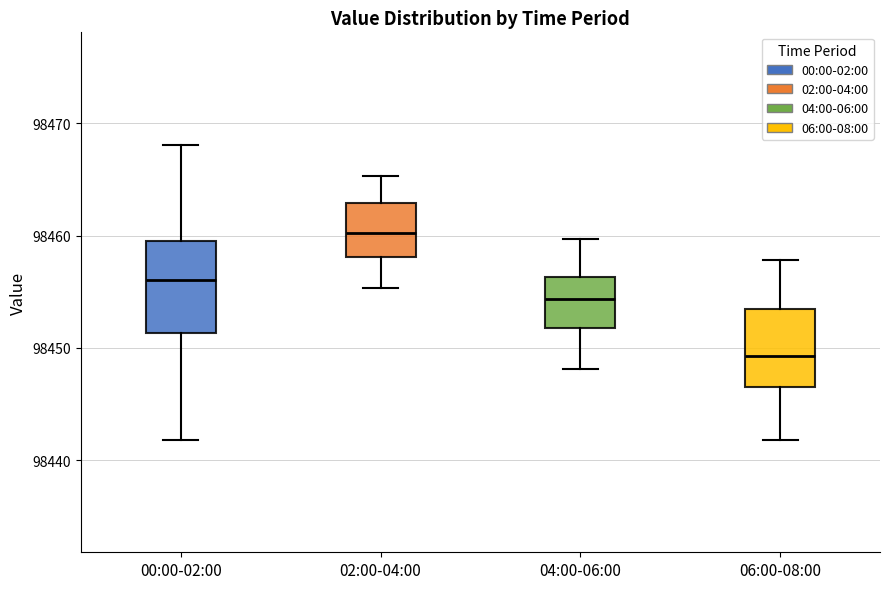

Which box has the lowest median line?

06:00-08:00